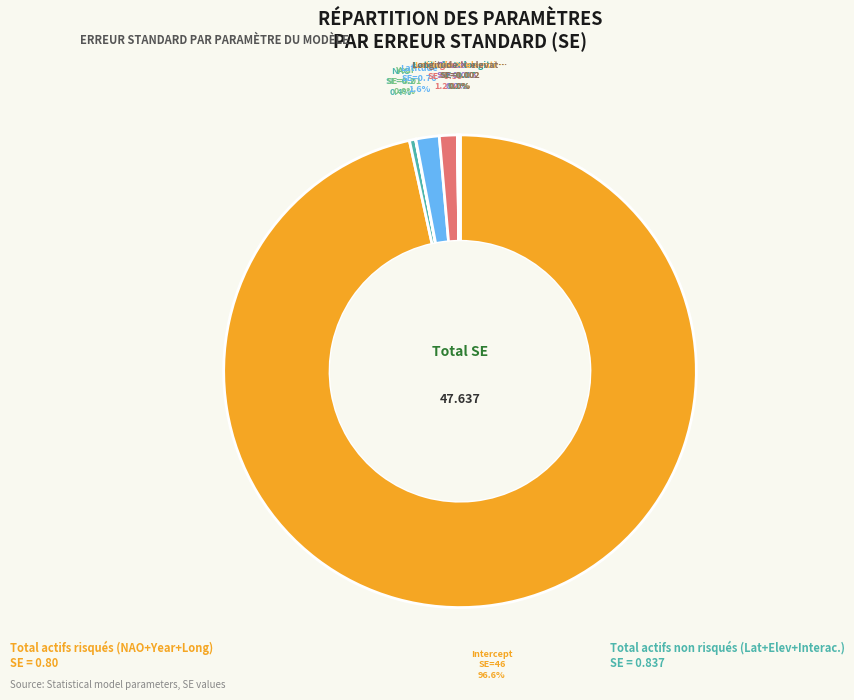

Does any single category account for the majority?

Yes